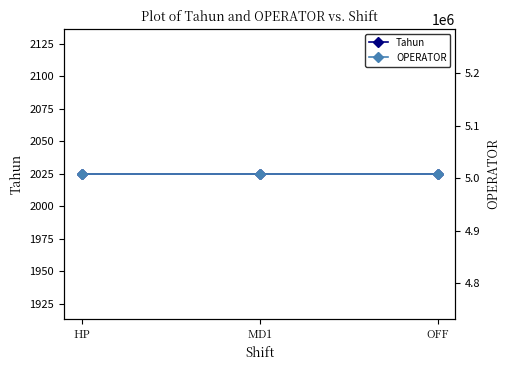

Reading left to right, transcribe all the data shown in this chart.

Tahun: HP=2025	MD1=2025	OFF=2025
OPERATOR: HP=5008343	MD1=5008343	OFF=5008343